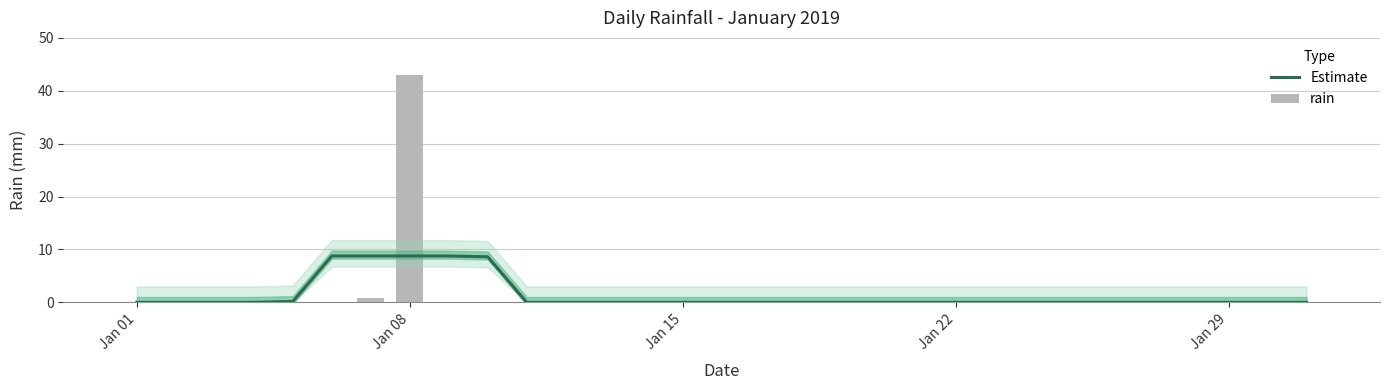

What is the difference between the maximum and minimum values in the rain series?

43.0